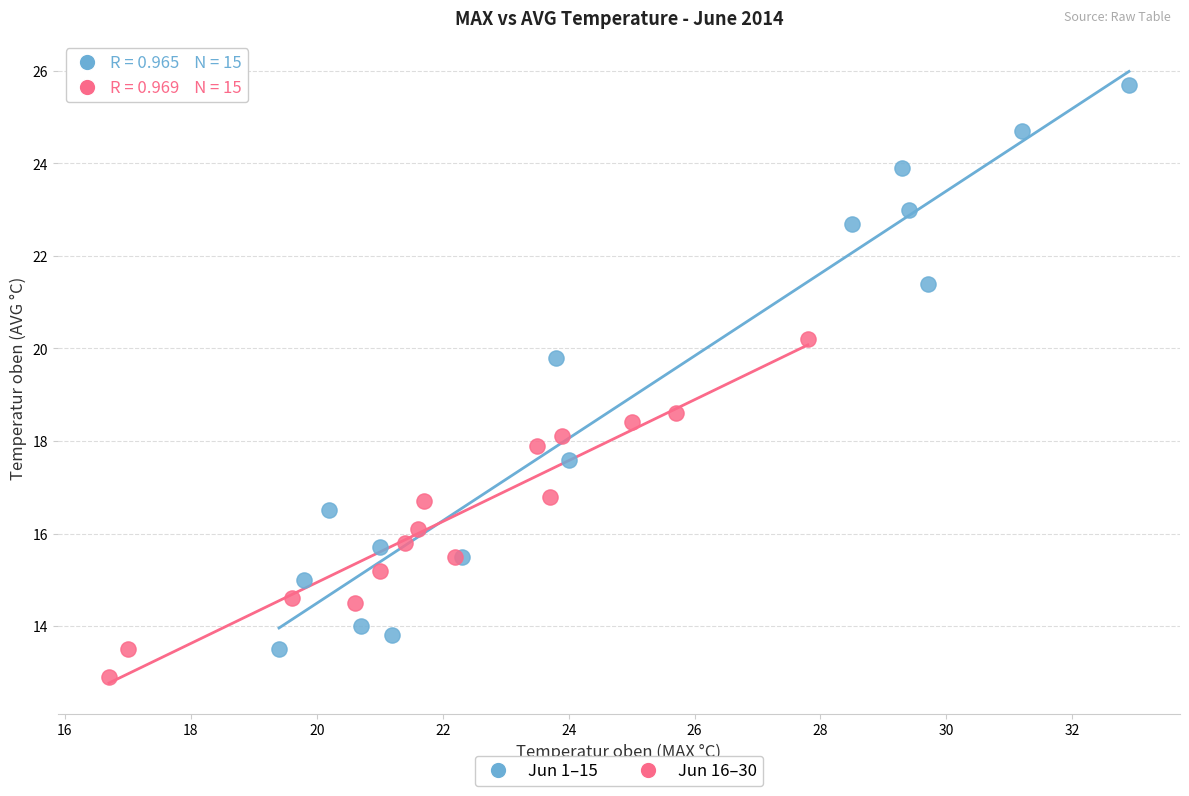

Which series reaches the minimum Y coordinate?

Jun 16–30